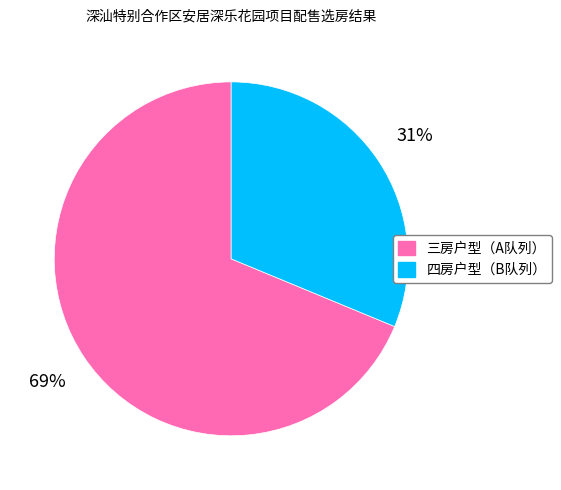

Do 三房户型（A队列） and 四房户型（B队列） together represent more than half of the pie?

Yes